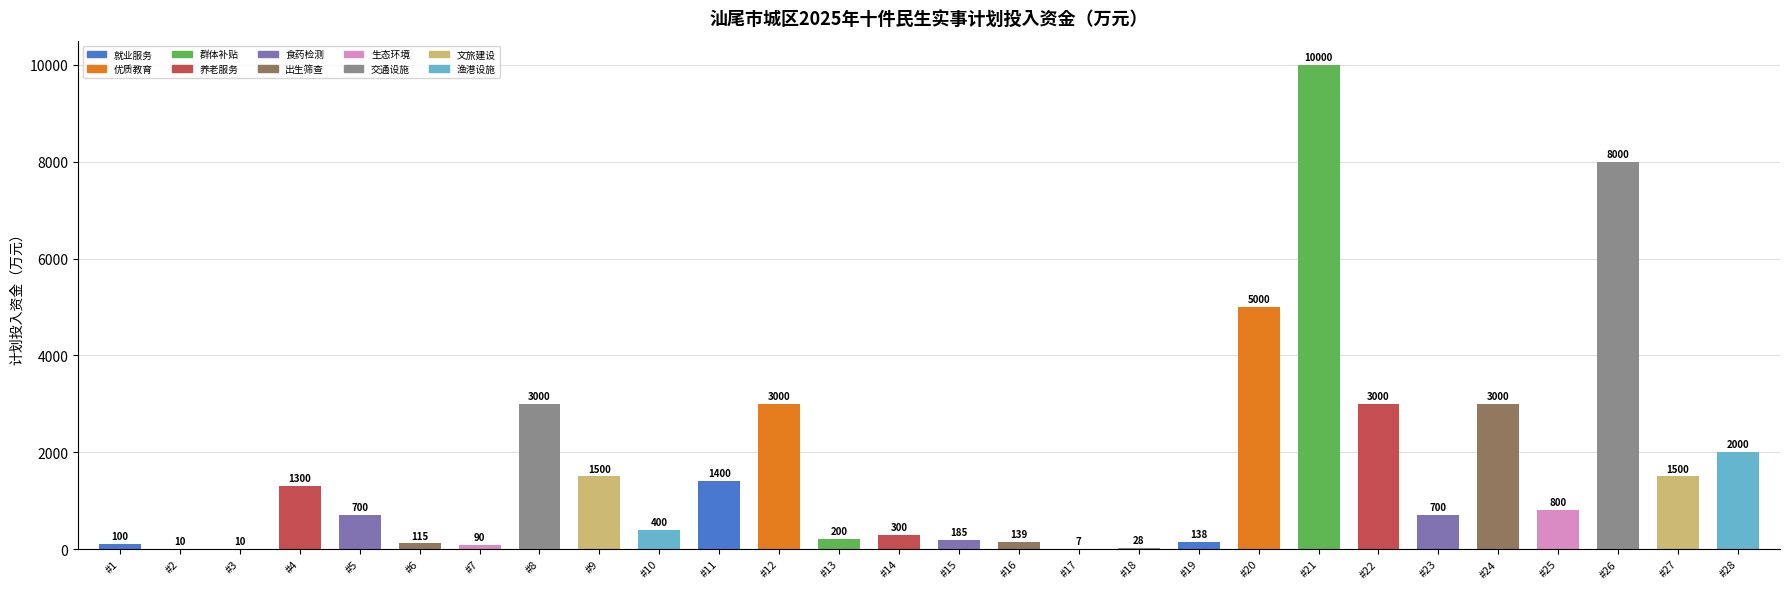

At which category does the chart reach its peak across all series?

#21